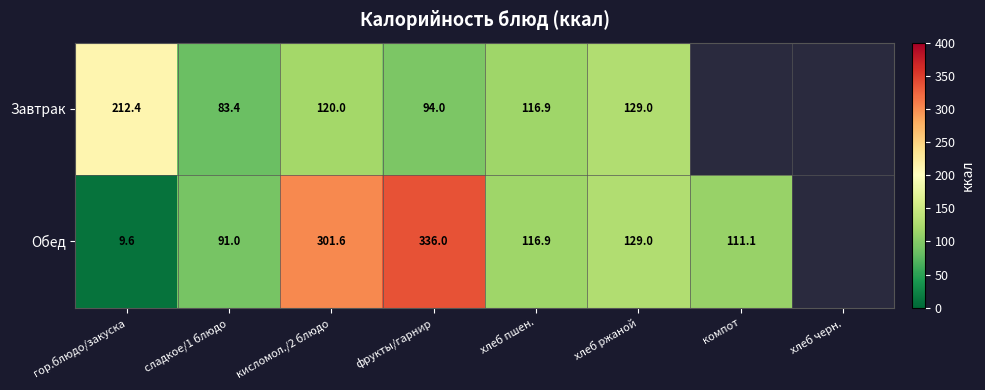

At how many categories does at least one series exceed 88?

7